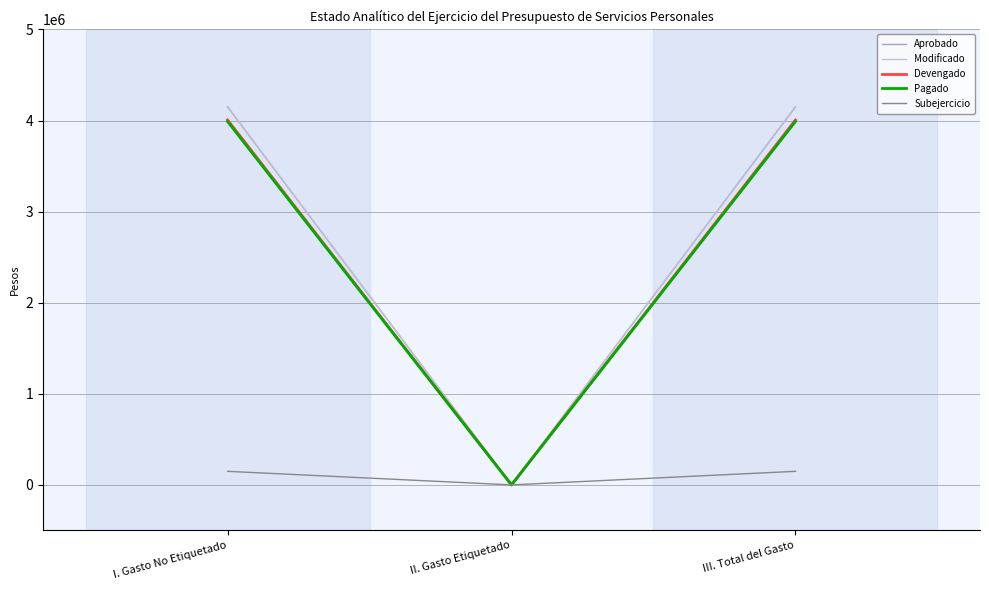

Which series changed the most between II. Gasto Etiquetado and III. Total del Gasto?

Modificado